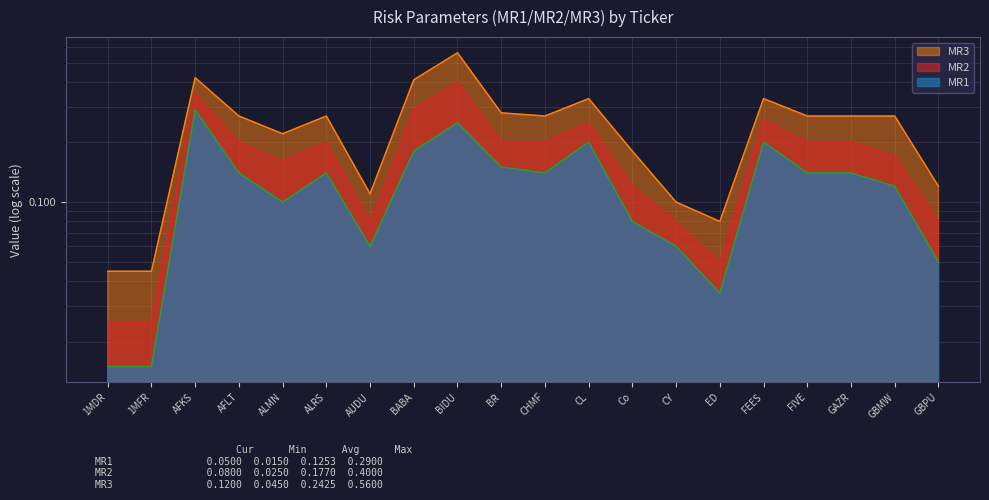

Does the chart display data point markers on the line(s)?

No